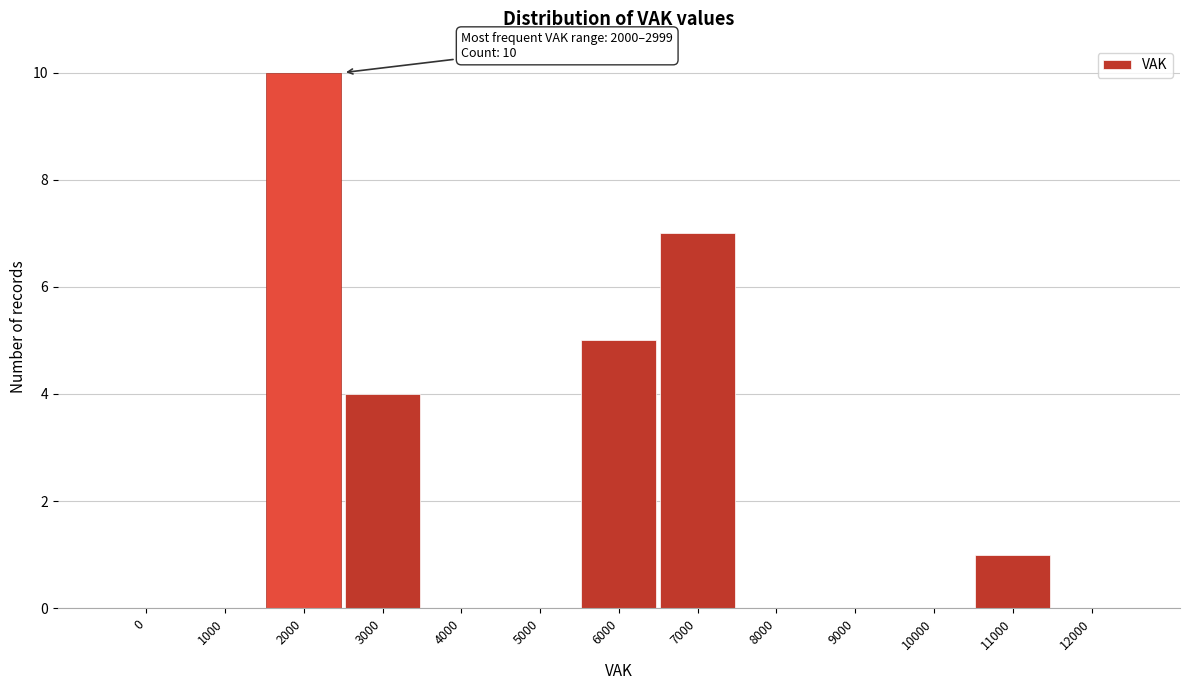

Reading left to right, extract all data points from this chart.

0=0	1000=0	2000=10	3000=4	4000=0	5000=0	6000=5	7000=7	8000=0	9000=0	10000=0	11000=1	12000=0